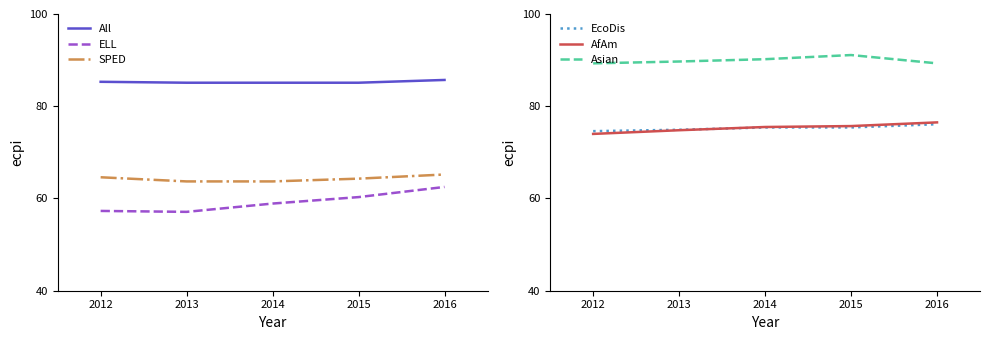

True or false: Asian and SPED intersect in this chart.

False